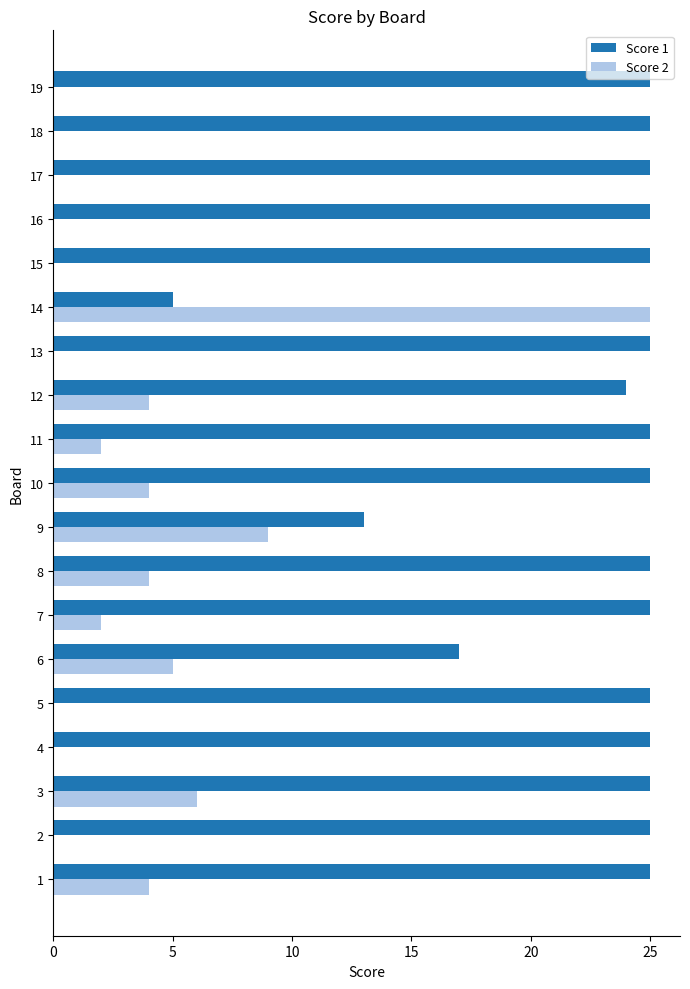

Which series has the largest total across all categories?

Score 1